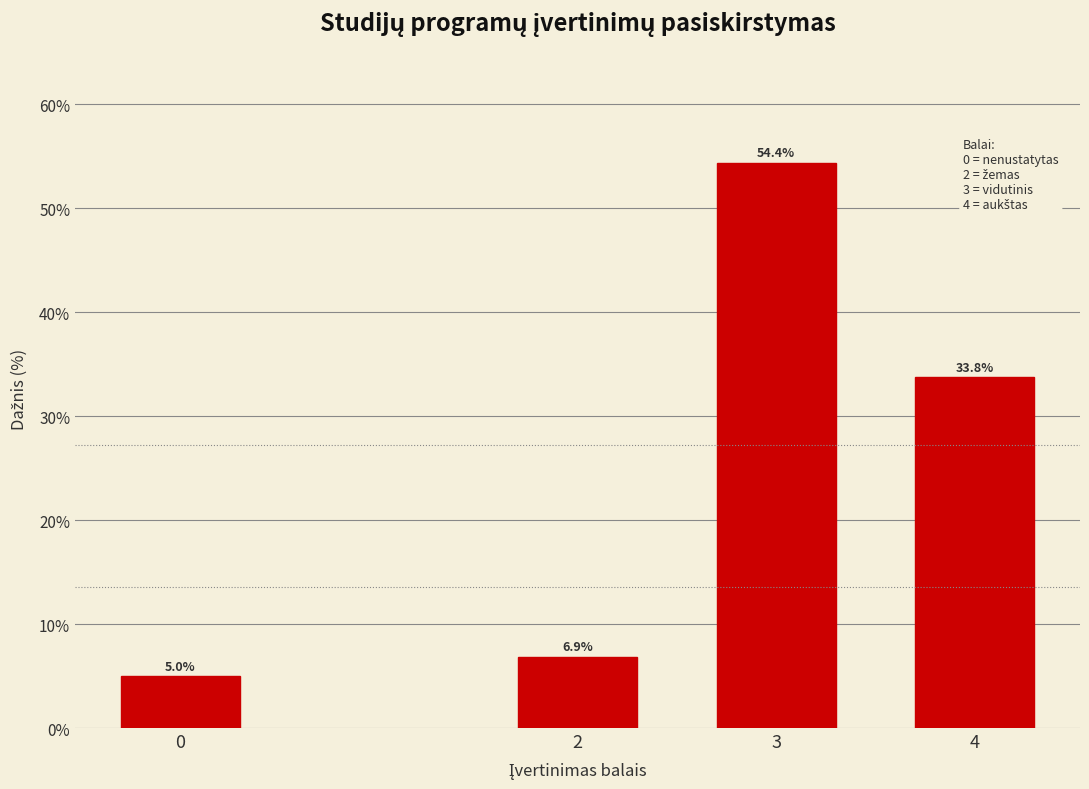

Reading left to right, what are all the values shown in this chart?

5.0	6.9	54.4	33.8